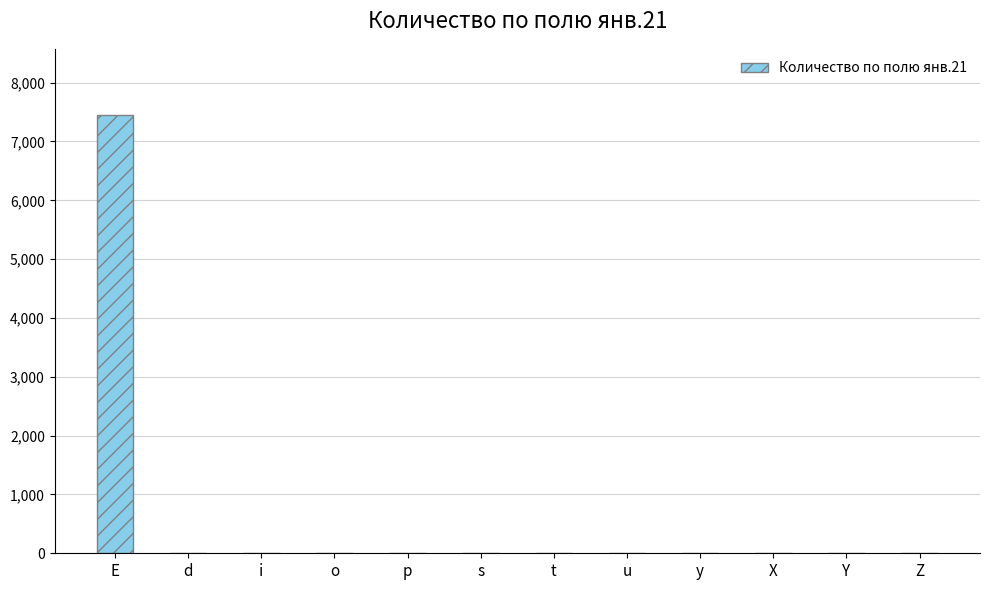

What is the maximum value shown in the chart?

7456.2